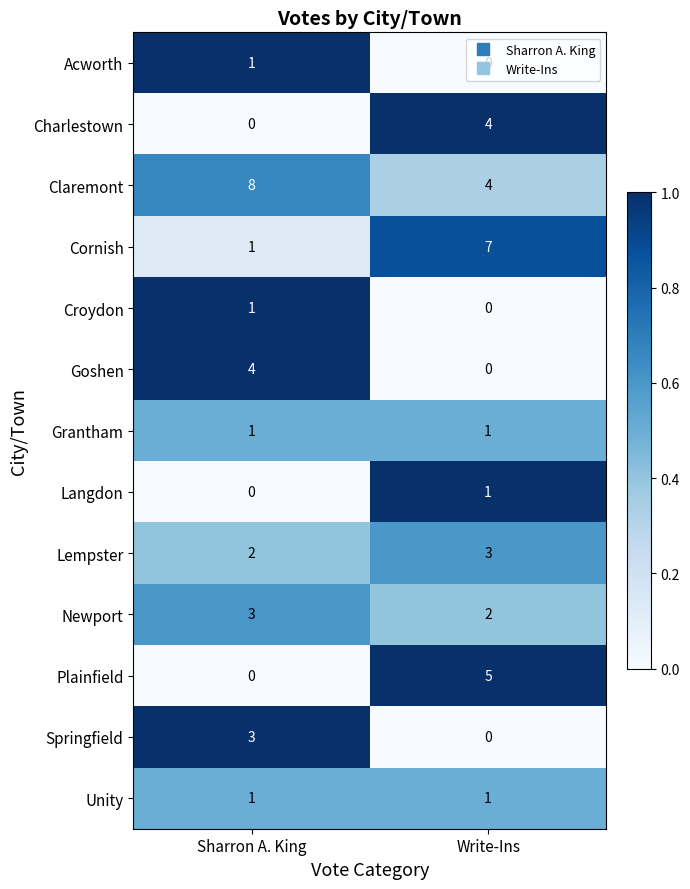

List the labels in order of Cornish value, smallest first.

Sharron A. King, Write-Ins